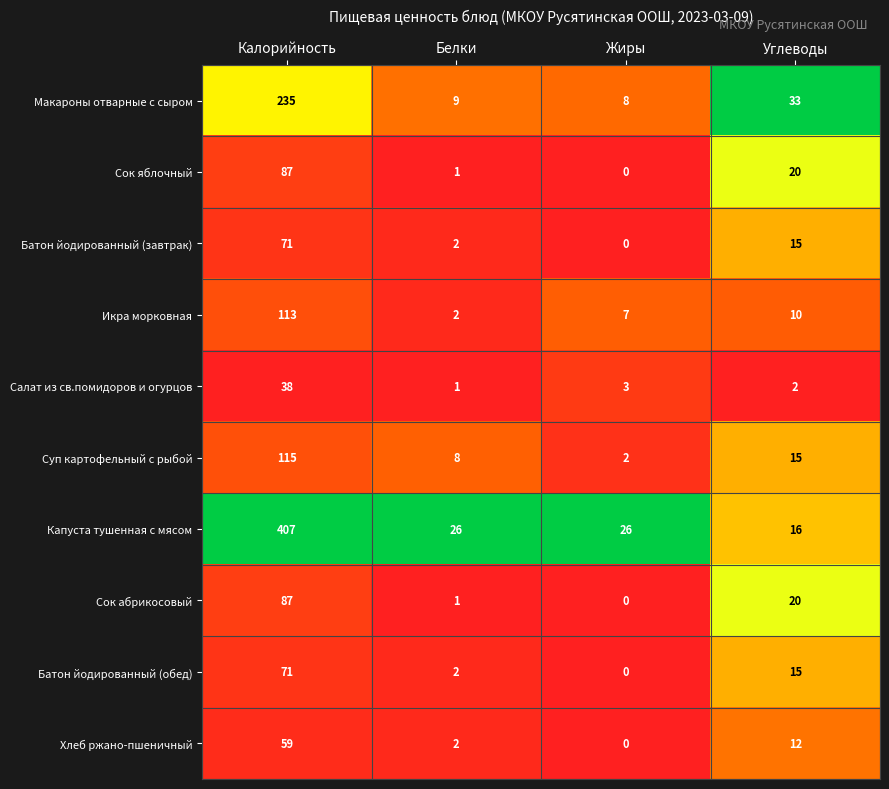

At which label does Сок абрикосовый reach its peak?

Калорийность